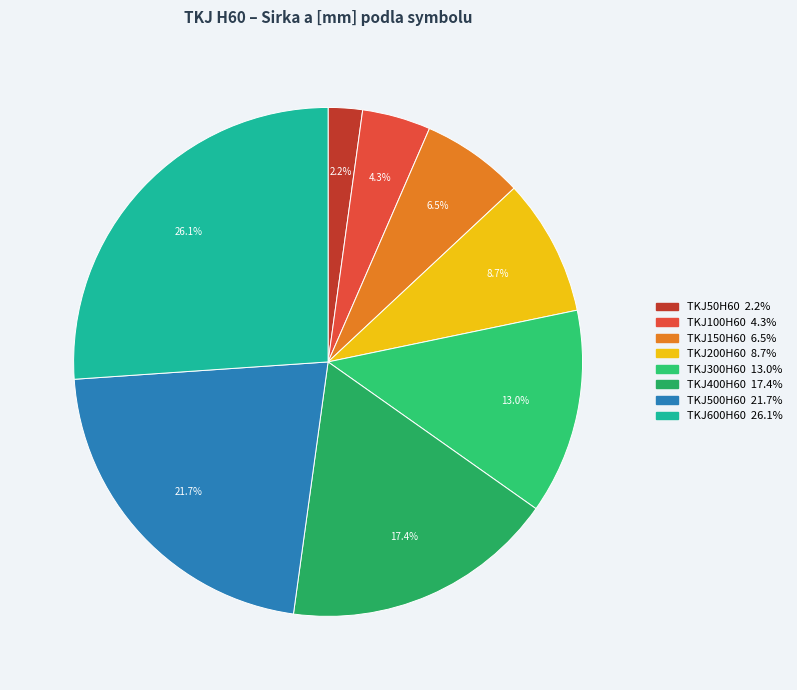

The TKJ50H60 slice represents 17% of the pie. True or false?

False